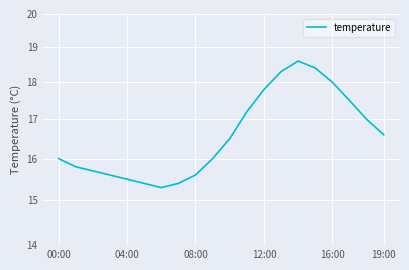

What is the difference between the values at 17 and 08:00?

1.8